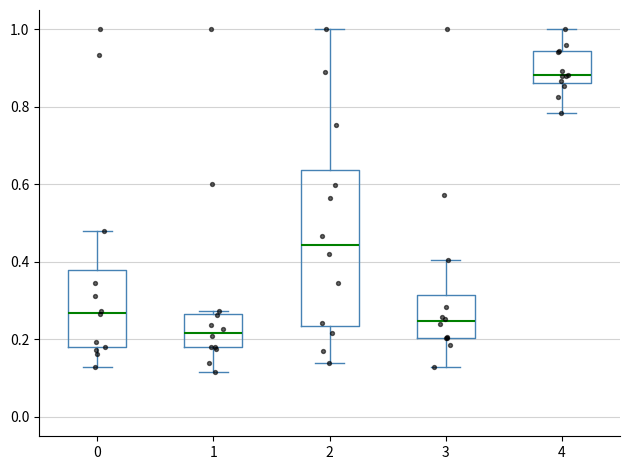

Where is the lower edge of the box at x = 3 on the y-axis? The values are not printed on the chart, so give them approximately, as read against the axis.

0.20